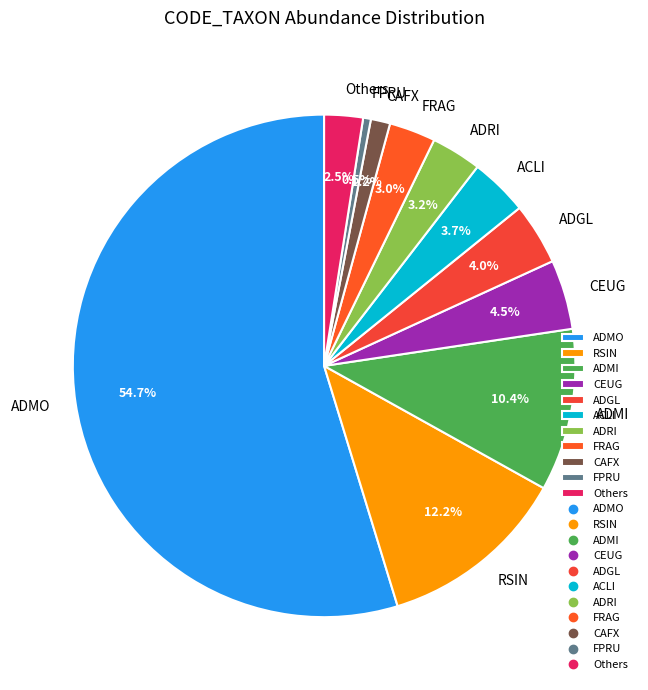

What portion of the pie excludes FPRU?

99.5%